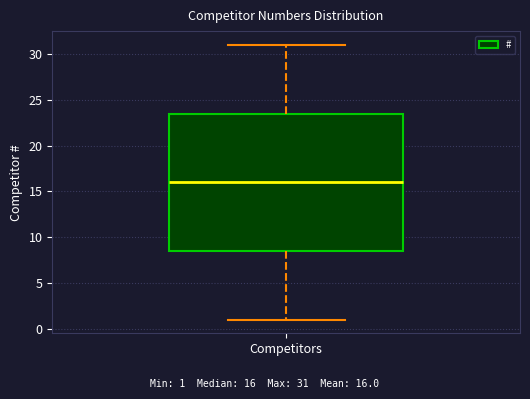

Transcribe this box plot: give where the median line is, the range the box spans, and where the two whiskers end, as read against the y-axis. The values are not printed on the chart, so give them approximately, as read against the axis.

median 16.0, box 8.5 to 23.5, whiskers 1.0 to 31.0